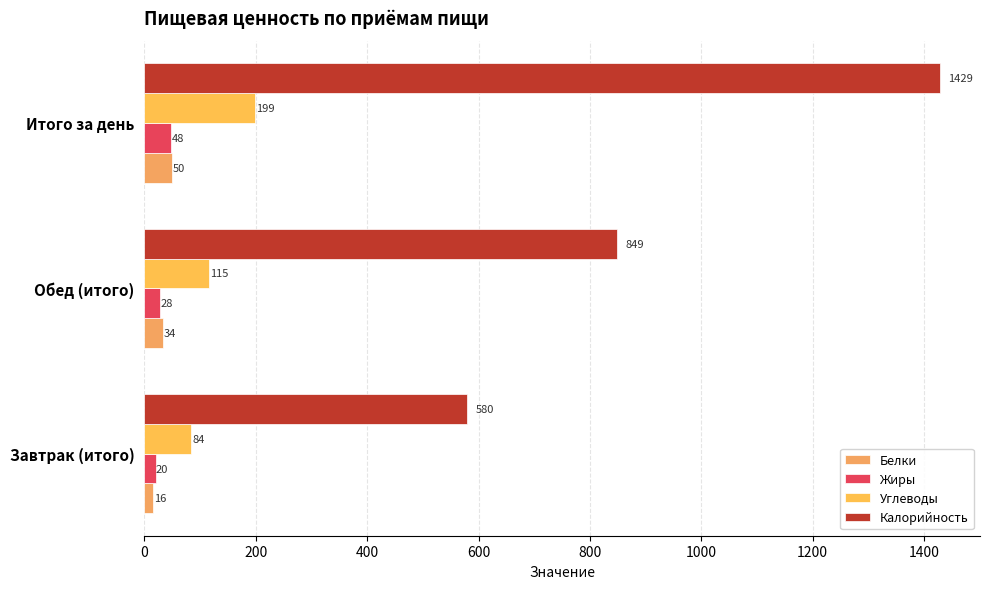

Which series has the largest range (max minus min)?

Калорийность